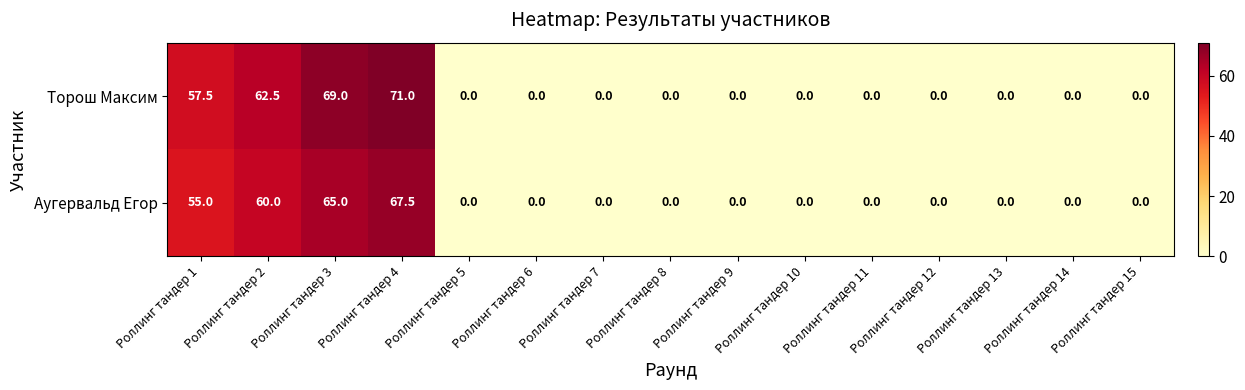

Which series has the widest spread of values?

Торош Максим